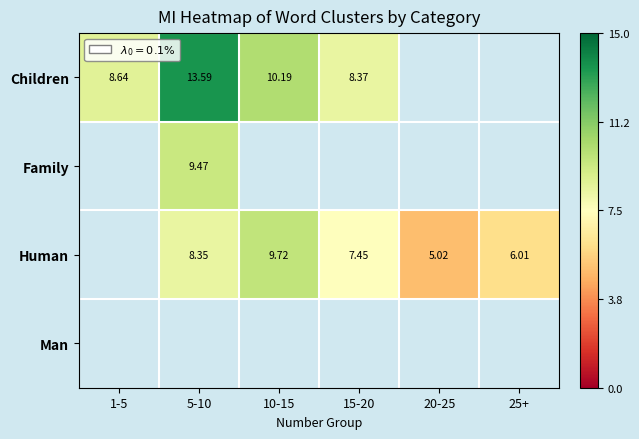

Which has a higher value, 15-20 or 10-15?

10-15